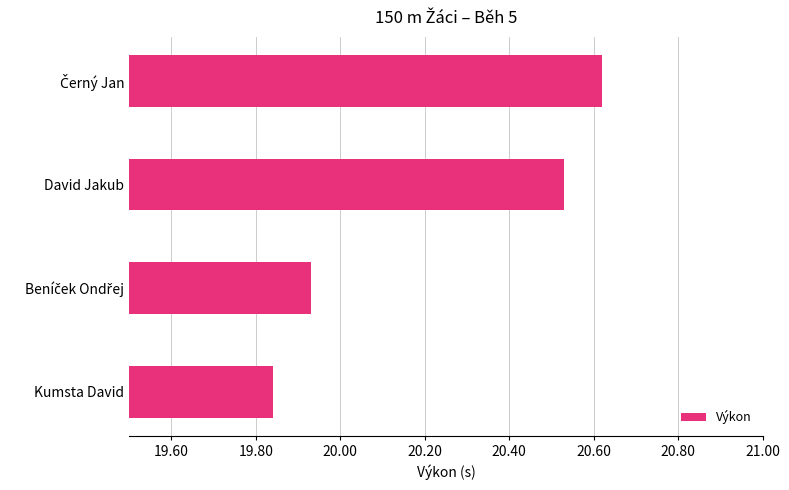

How many categories are shown in the chart?

4